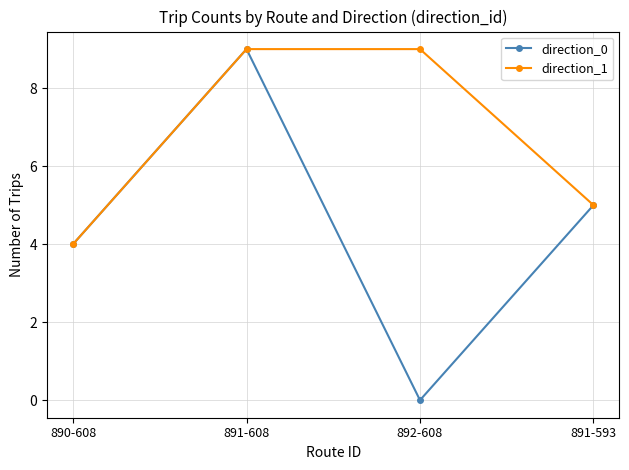

Count the direction_0 values in the range 4 to 9.

3